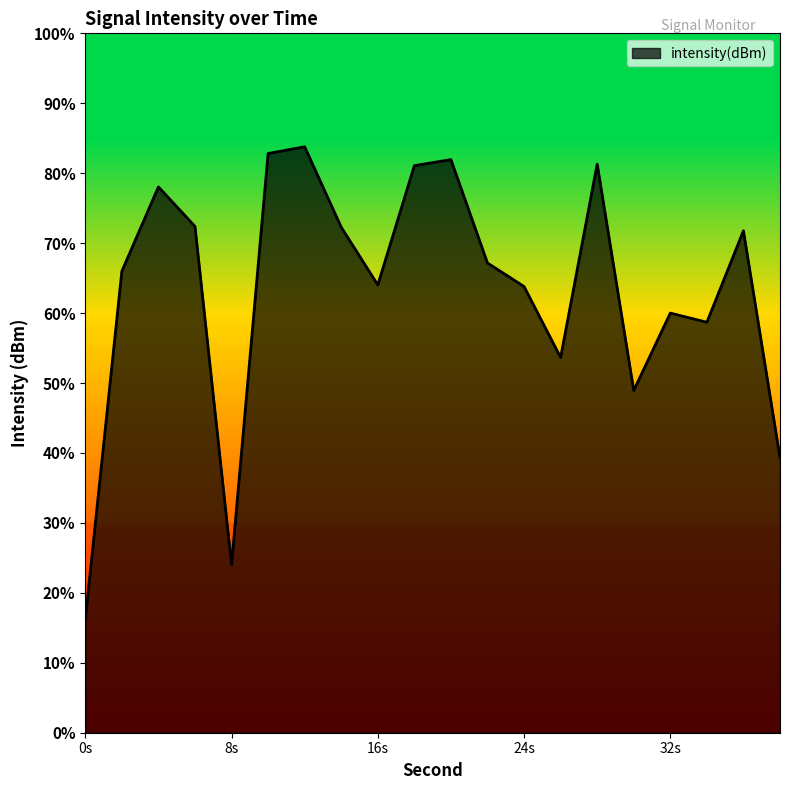

How many points are lower than both their immediate neighbors (excluding endpoints)?

5